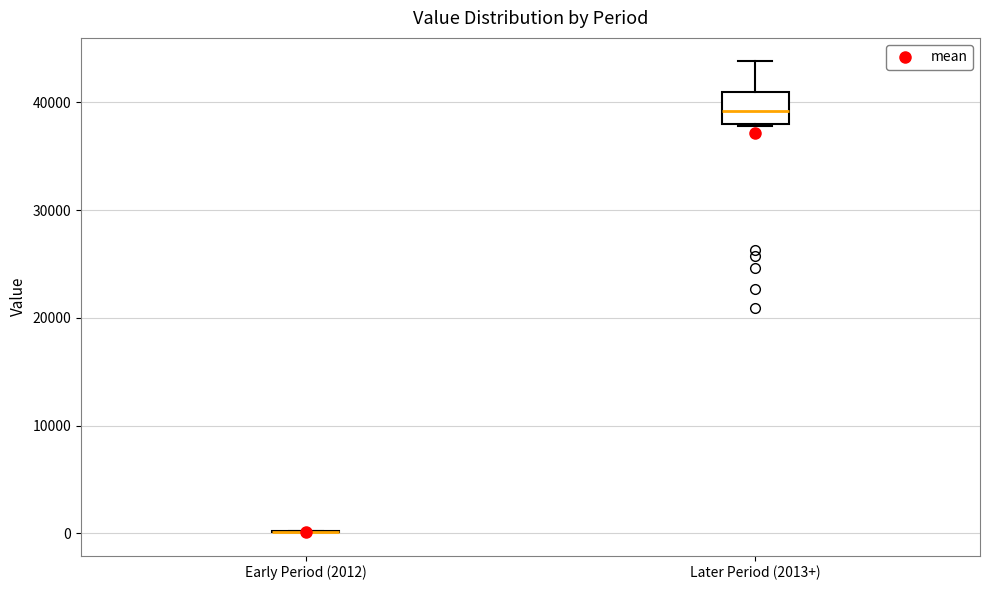

Reading left to right, read every box against the y-axis: the position of its median line, the range the box covers, and the ends of its whiskers. The values are not printed on the chart, so give them approximately, as read against the axis.

Early Period (2012): box collapsed to a line at 0, whiskers 0 to 0
Later Period (2013+): median 39000, box 38000 to 41000, whiskers 38000 to 44000